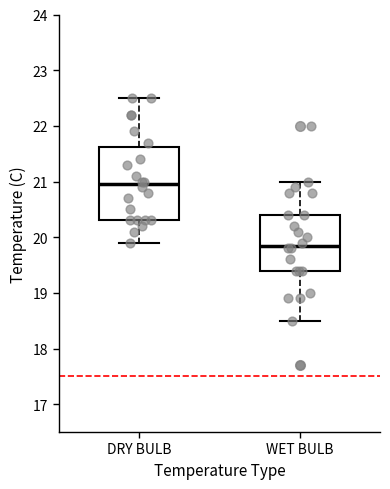

Reading left to right, read every box against the y-axis: the position of its median line, the range the box covers, and the ends of its whiskers. The values are not printed on the chart, so give them approximately, as read against the axis.

DRY BULB: median 21.0, box 20.3 to 21.6, whiskers 19.9 to 22.5
WET BULB: median 19.9, box 19.4 to 20.4, whiskers 18.5 to 21.0